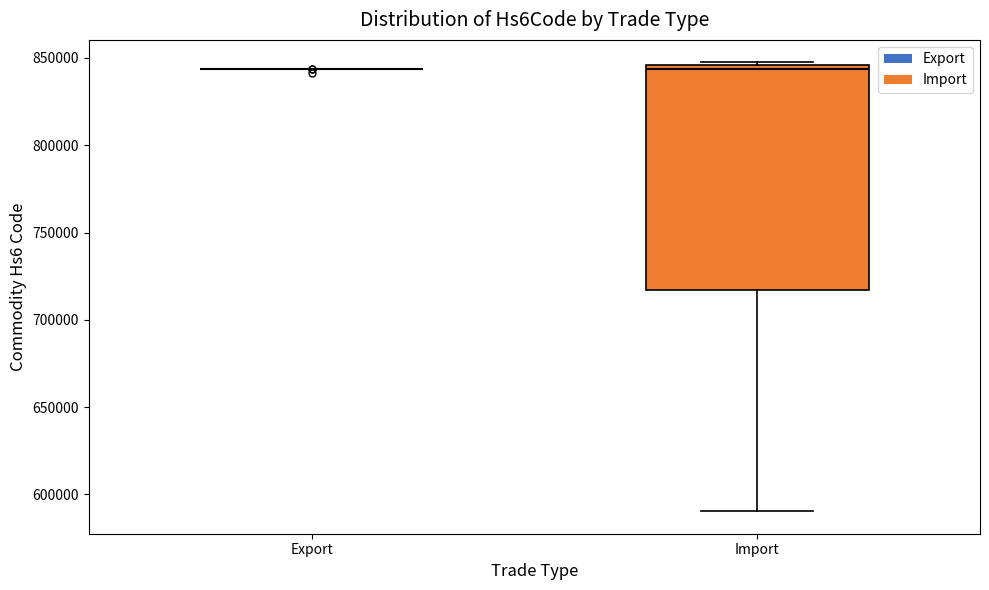

Reading left to right, read every box against the y-axis: the position of its median line, the range the box covers, and the ends of its whiskers. The values are not printed on the chart, so give them approximately, as read against the axis.

Export: box collapsed to a line at 845000, whiskers 845000 to 845000
Import: median 845000 (just below the box's upper edge), box 715000 to 845000, whiskers 590000 to 845000 (just above the box's upper edge)